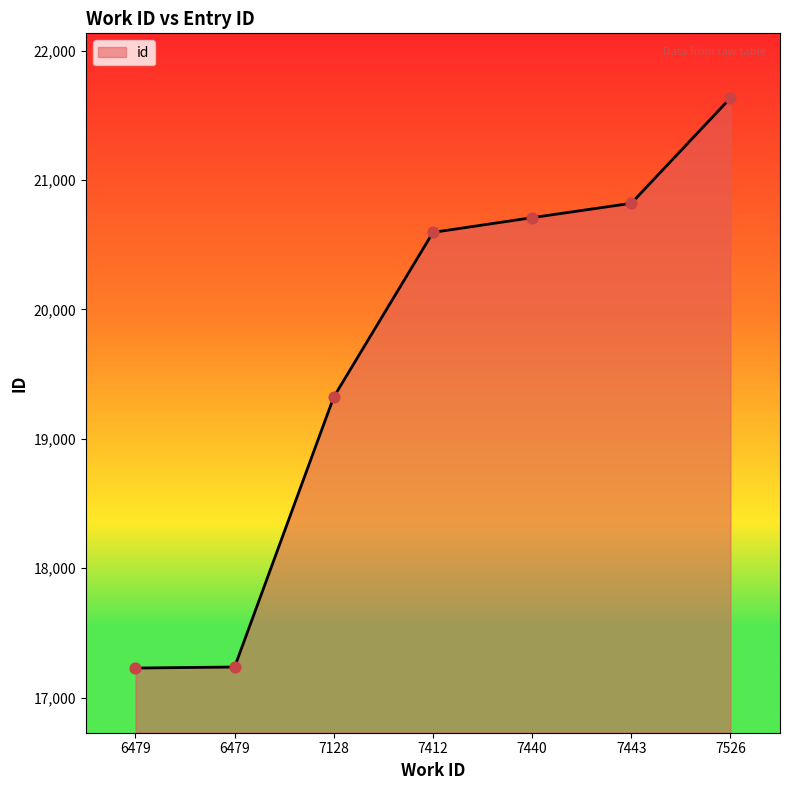

What is the ratio of the value at 6479 to the value at 7526?

0.8